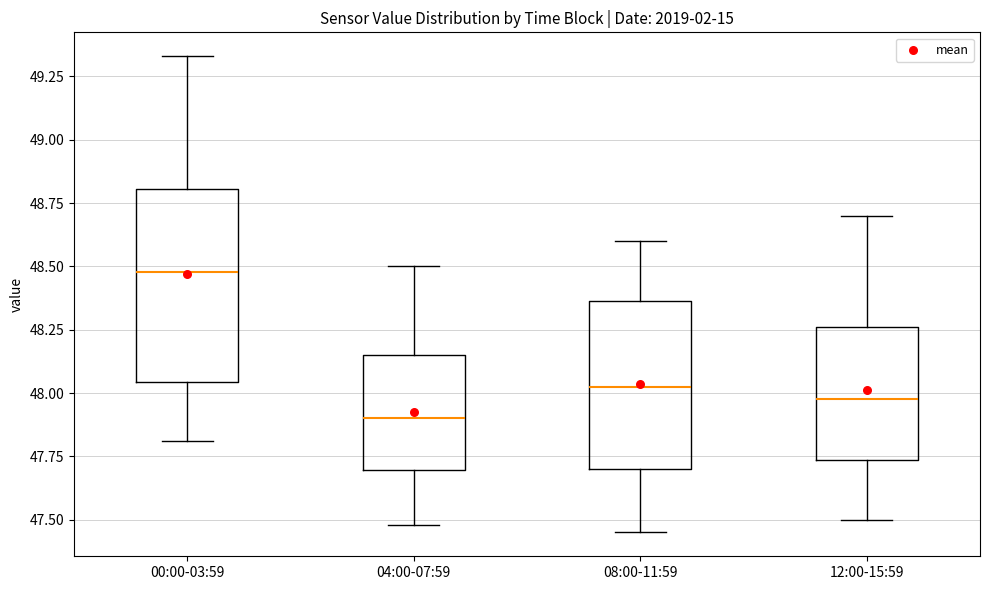

Which box is the tallest, from its lower edge to its upper edge?

00:00-03:59